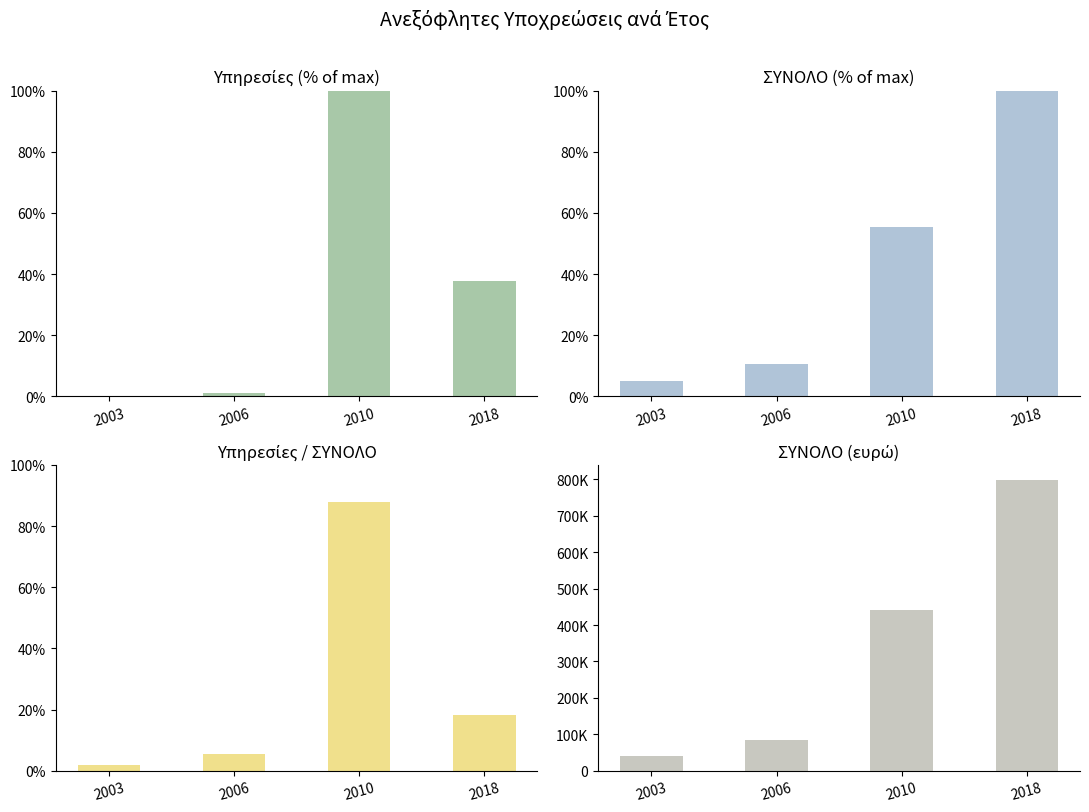

List the labels in order of ΣΥΝΟΛΟ value, smallest first.

2003, 2006, 2010, 2018